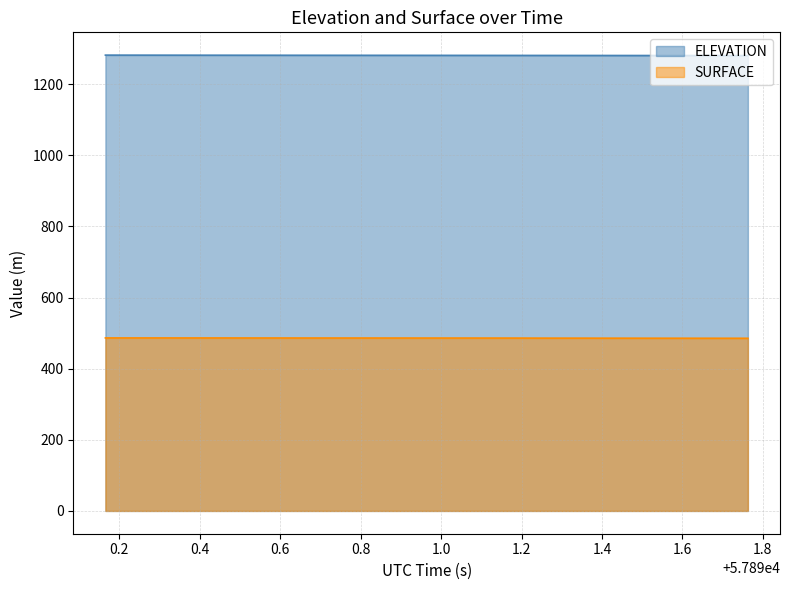

What is the minimum value shown in the chart?

485.6